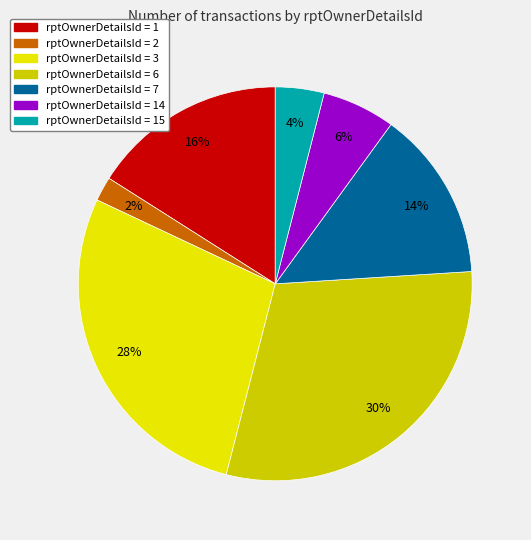

Count the number of slices in the pie.

7